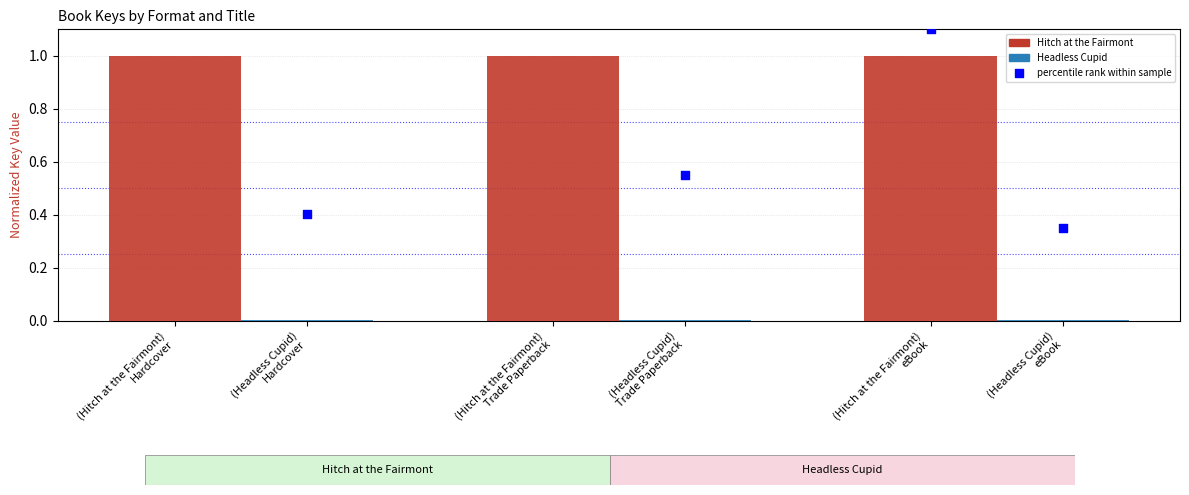

What are all the series names shown in the legend?

Hitch at the Fairmont, Headless Cupid